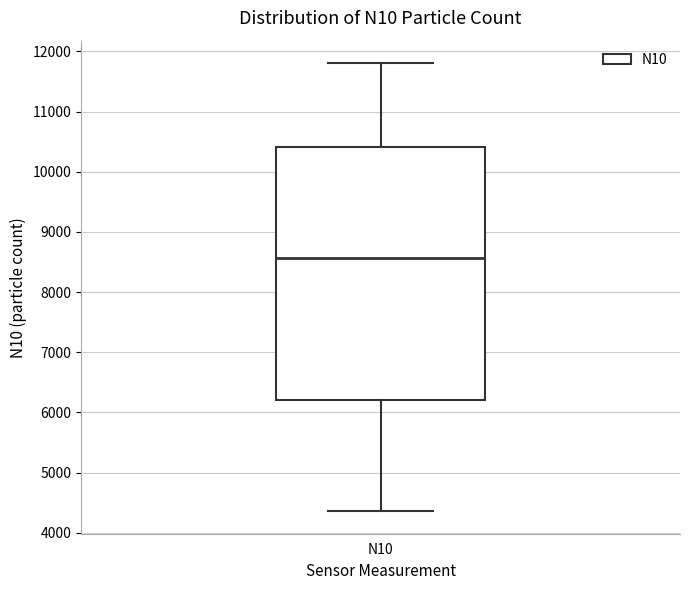

Read this box plot against the y-axis: the position of the median line, the range covered by the box, and the ends of both whiskers. The values are not printed on the chart, so give them approximately, as read against the axis.

median 8600, box 6200 to 10400, whiskers 4400 to 11800